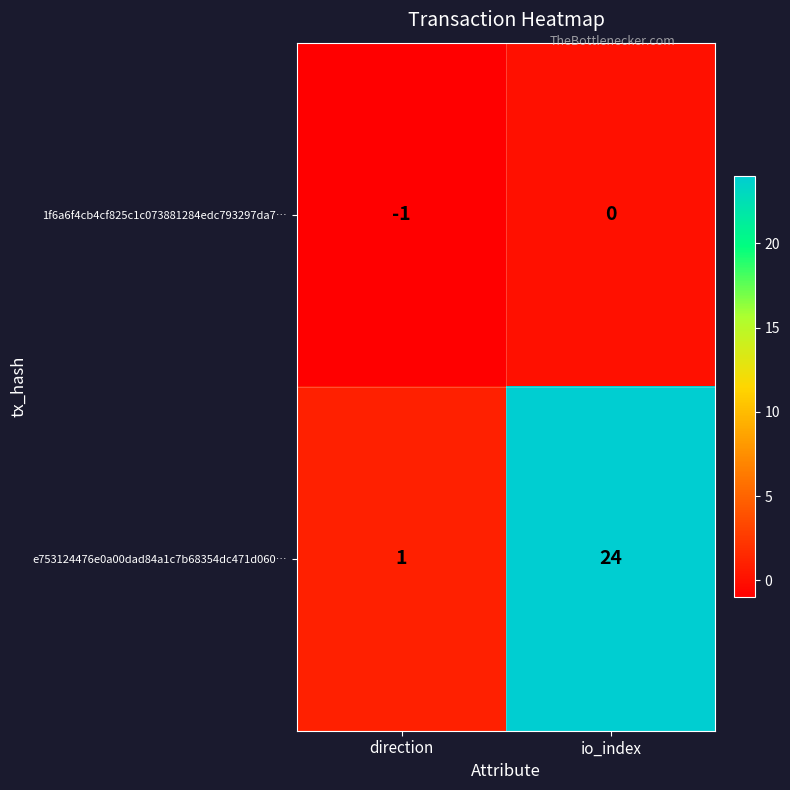

Count the number of data series in this chart.

2